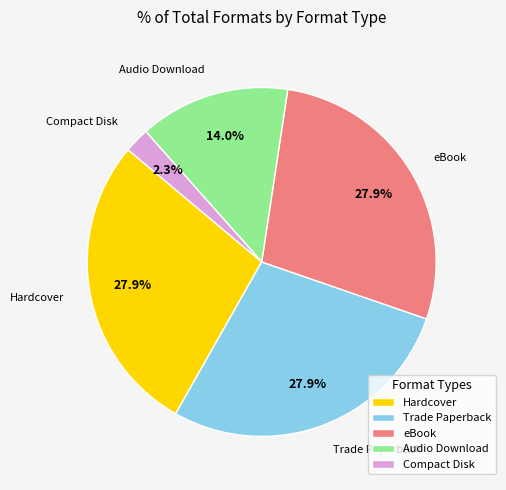

To the nearest percent, what percentage of the pie is Compact Disk?

2%